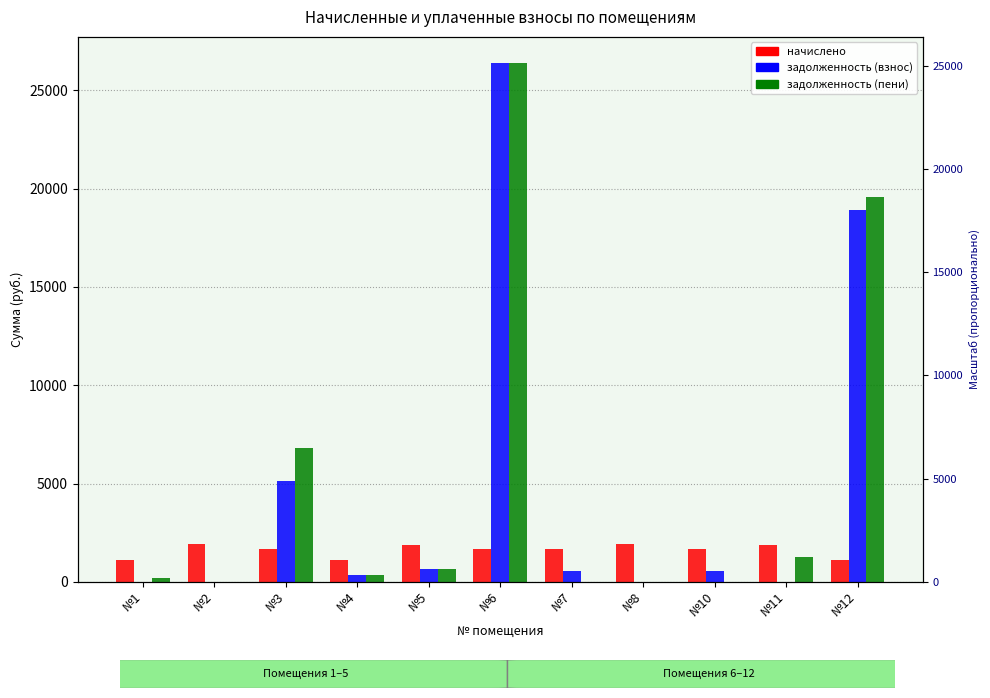

The начислено series shows 1932.0 at №8. True or false?

True